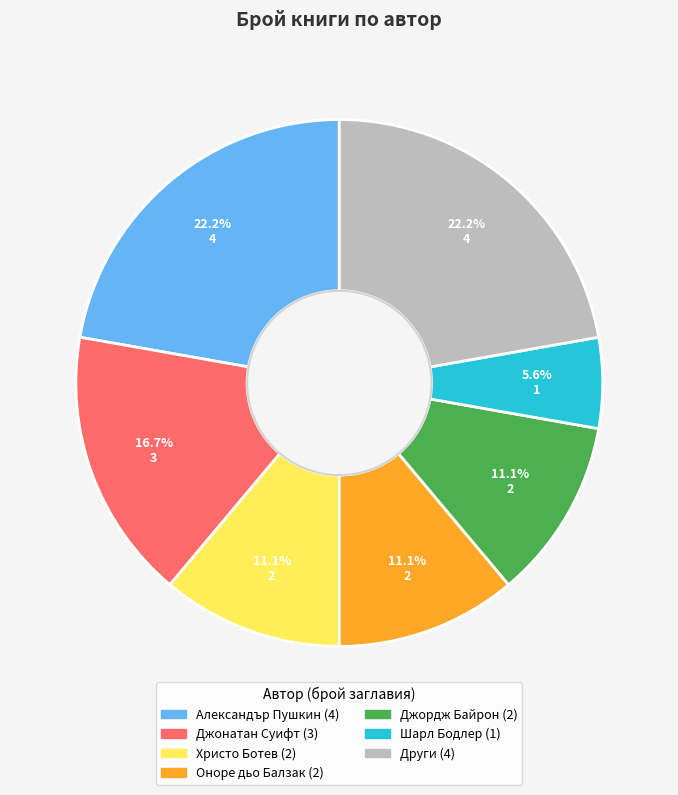

Is there a majority slice in this chart?

No